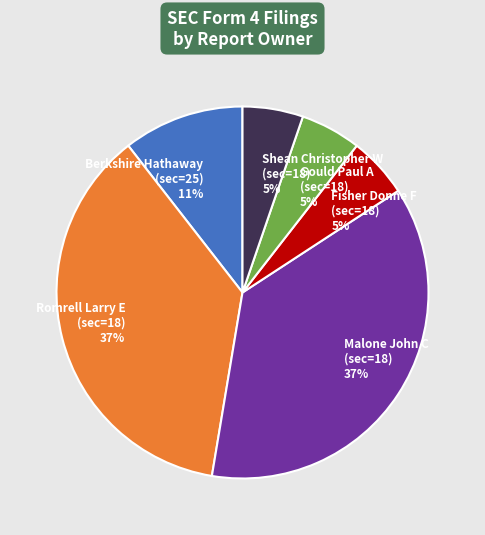

The Fisher Donne F (sec=18) slice represents 1% of the pie. True or false?

False